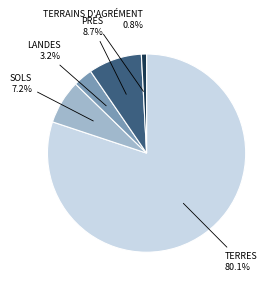

Is there a majority slice in this chart?

Yes